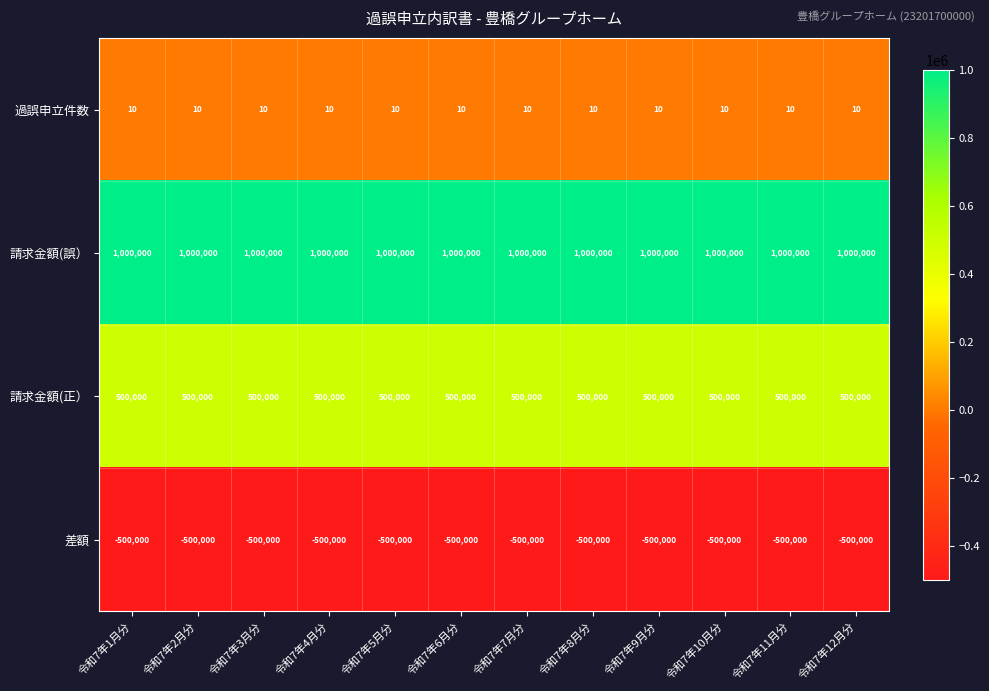

True or false: 請求金額(誤） has a value of 1515866 at 令和7年7月分.

False